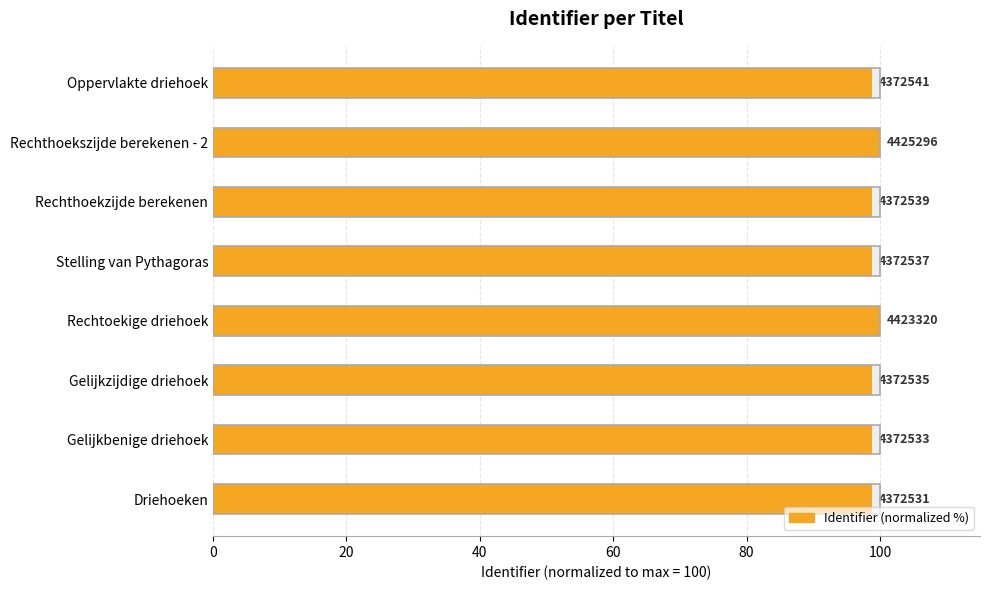

Is it true that the value at Rechthoekszijde berekenen - 2 is 145.8?

False